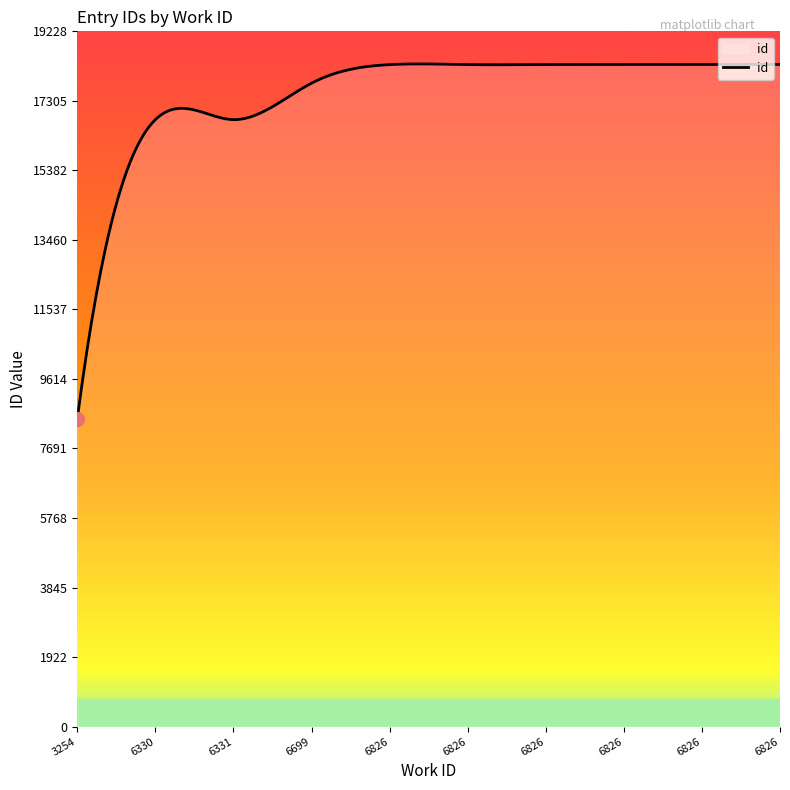

What is the maximum value shown in the chart?

18327.3